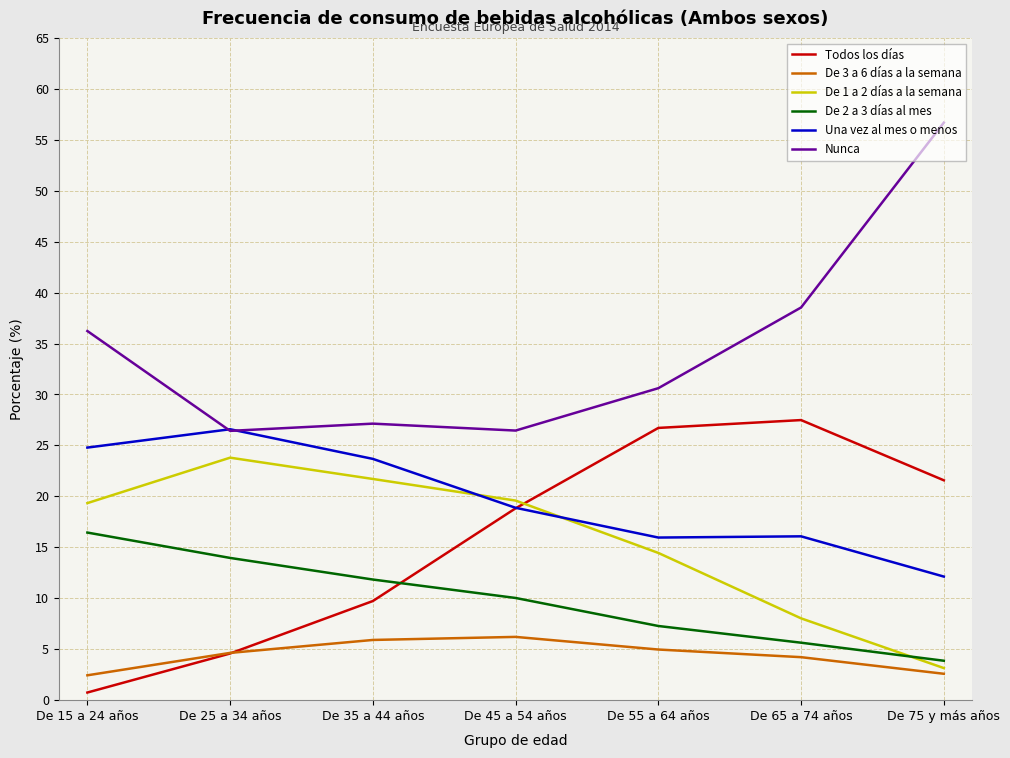

How many lines are shown in the chart?

6